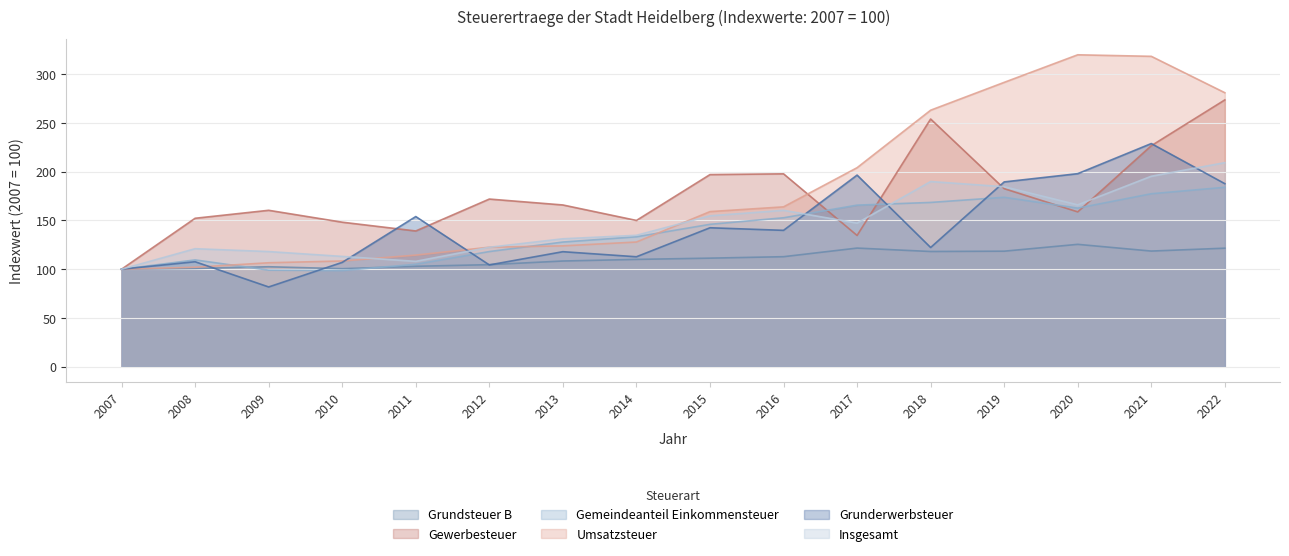

At which label does Grundsteuer B first exceed 111?

2015